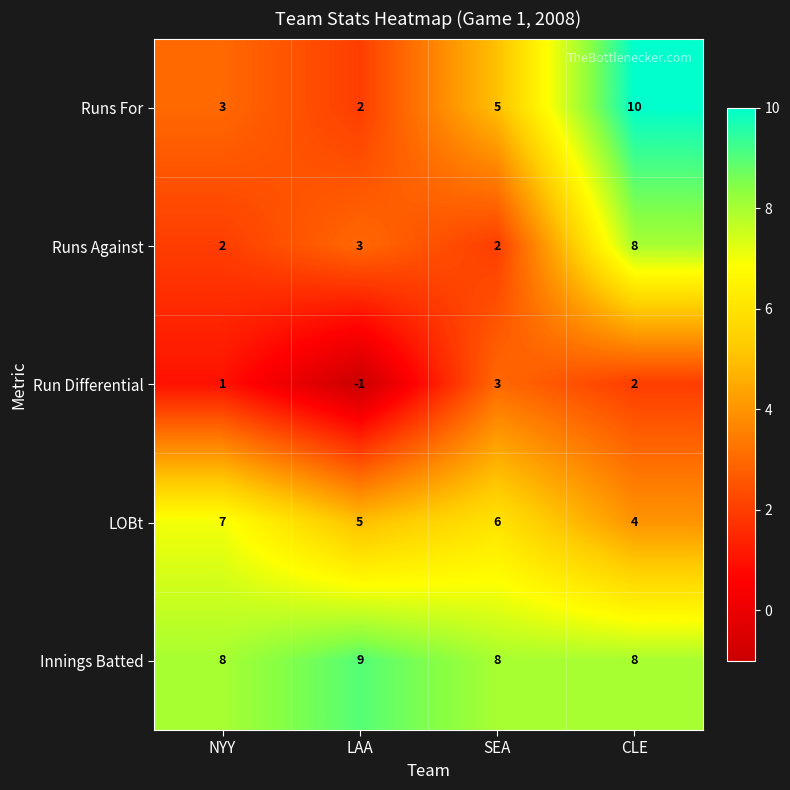

Which series has the largest total across all categories?

Innings Batted